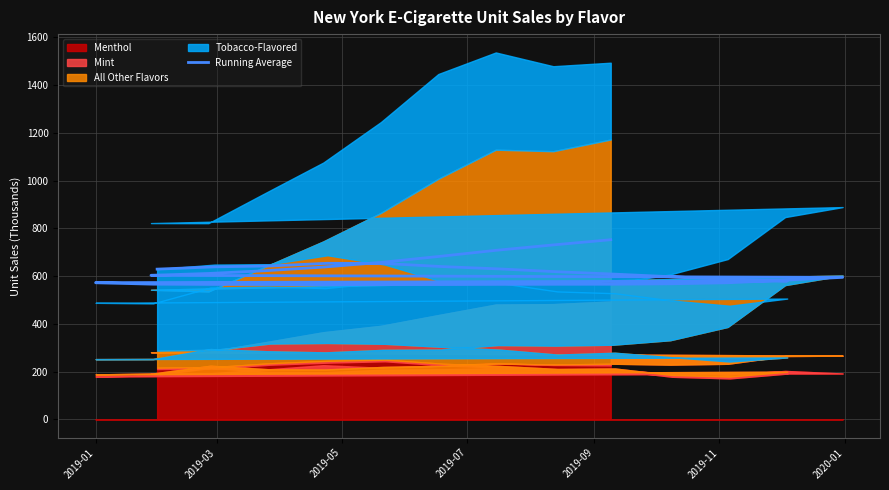

What is the difference between the maximum and minimum values?

188.6